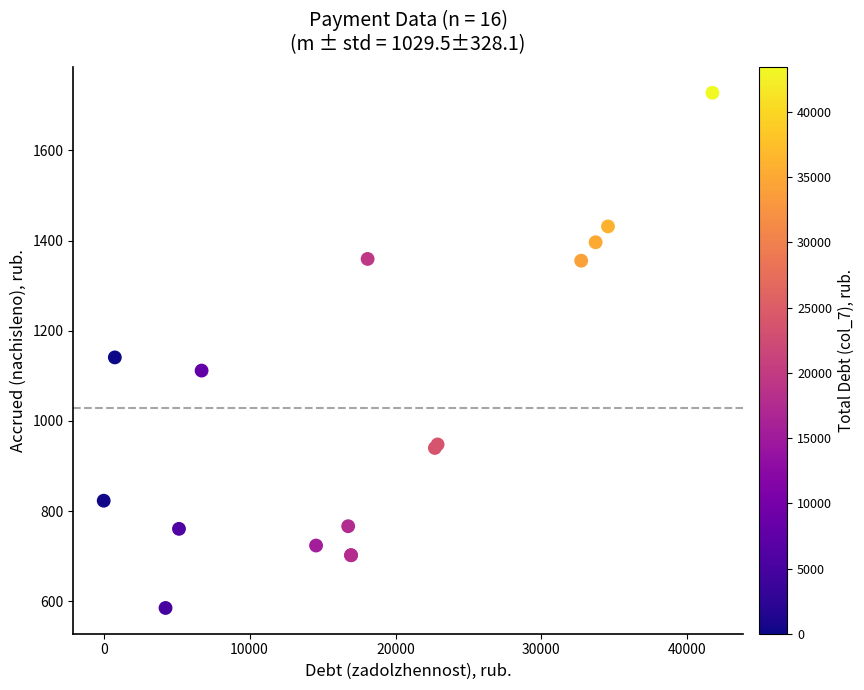

What Y value in the scatter plot is closest to 1156?

1140.8